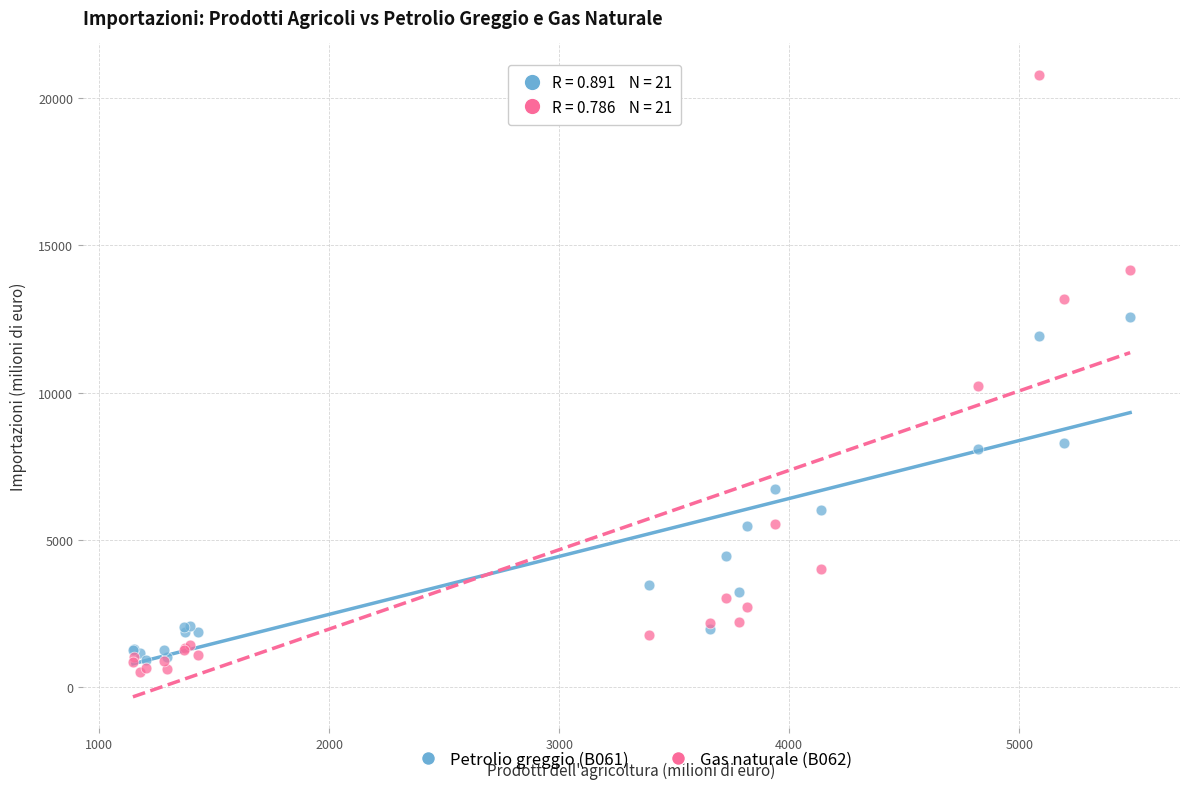

Across all series, what Y value is closest to 10656?

10244.3